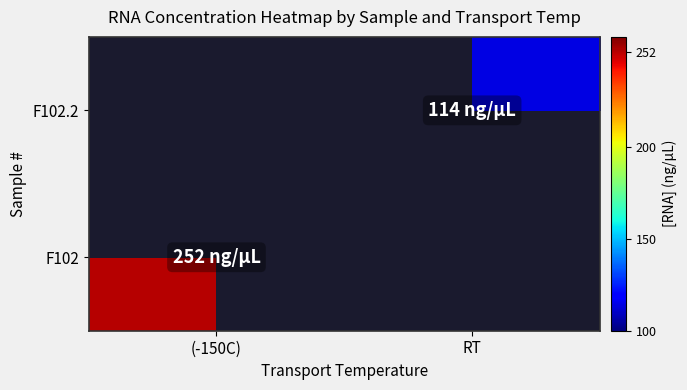

At how many categories does at least one series exceed 182?

1